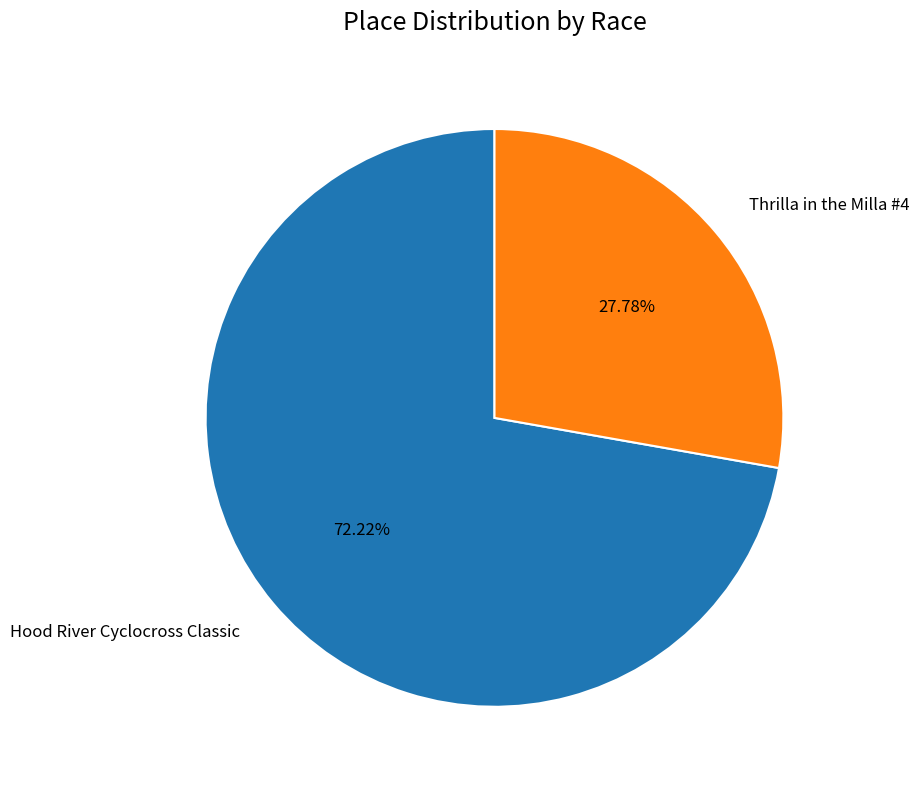

Approximately how many times larger is the value at Hood River Cyclocross Classic compared to Thrilla in the Milla #4?

2.6